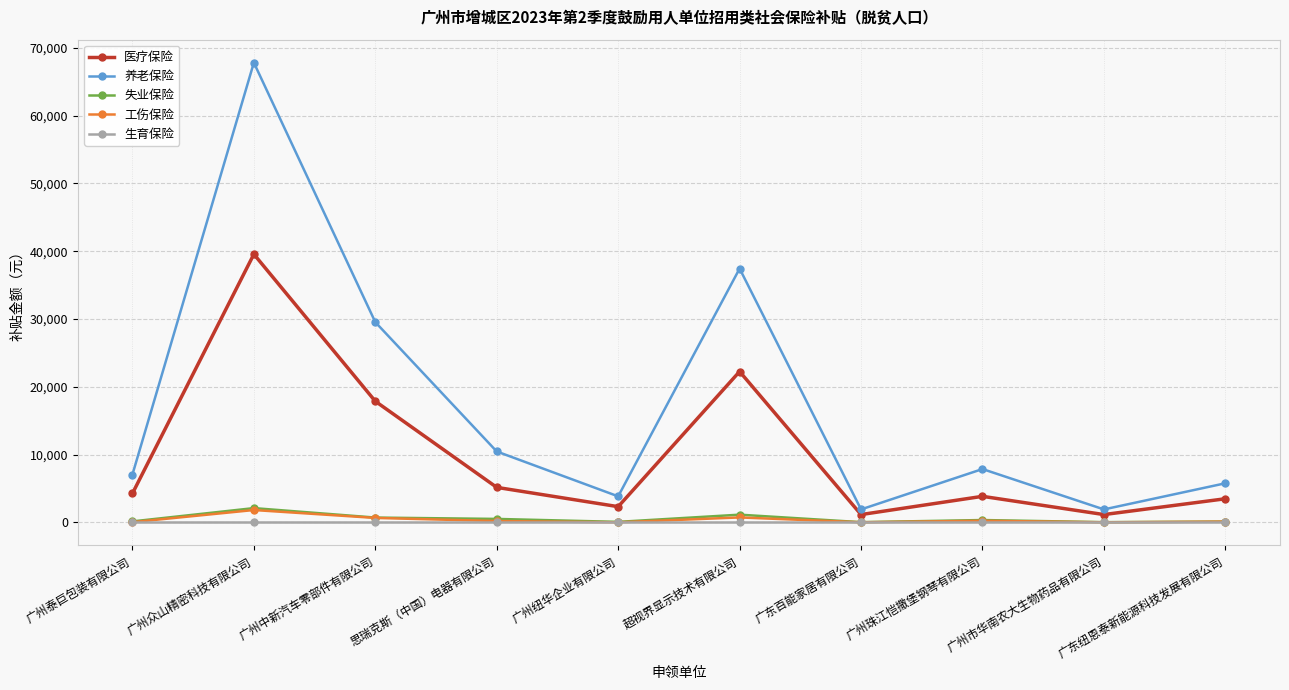

What is the total value across all series at 广州市华南农大生物药品有限公司?

3162.9